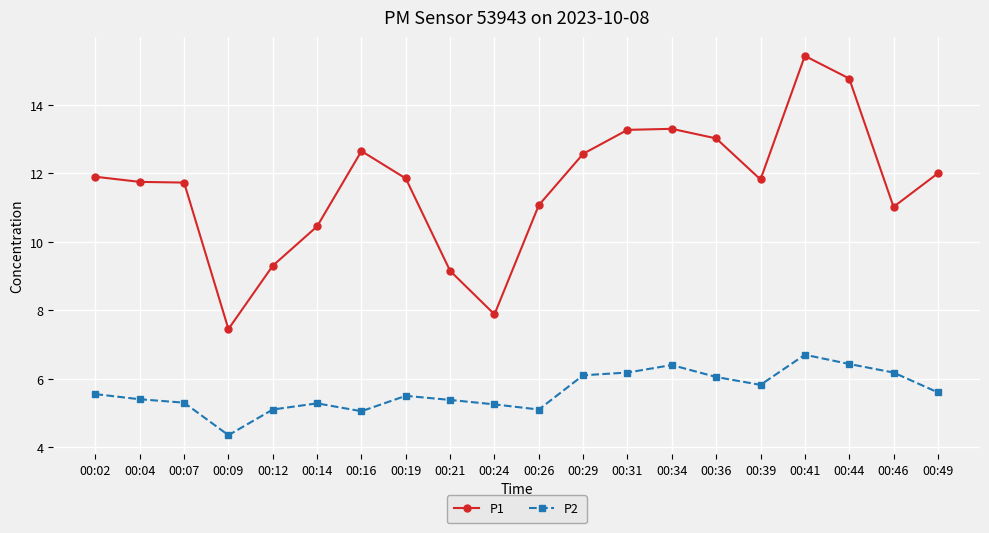

What is the difference between the highest and lowest values at 00:21?

3.8